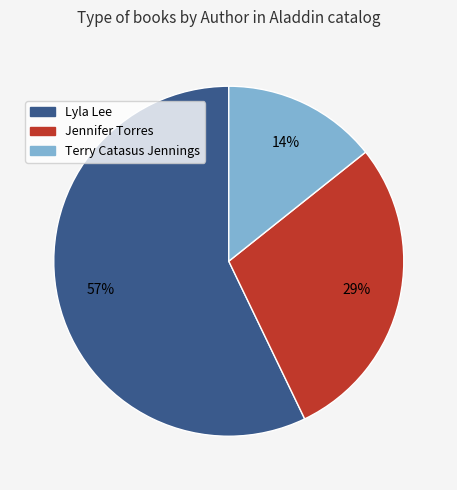

How many segments does this pie chart have?

3